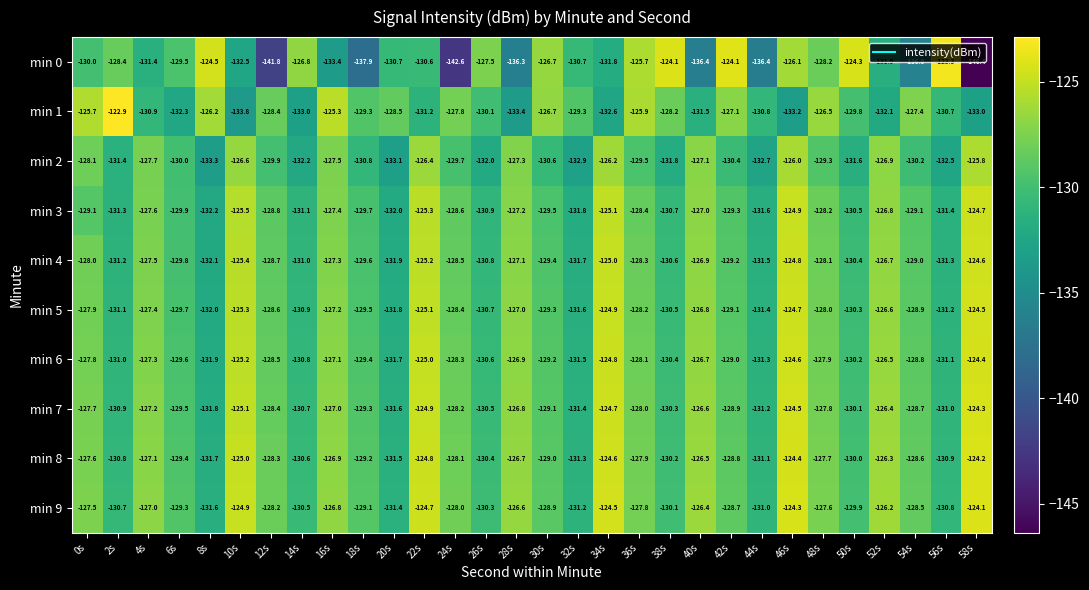

Where does the min 6 series first go above -128?

0s